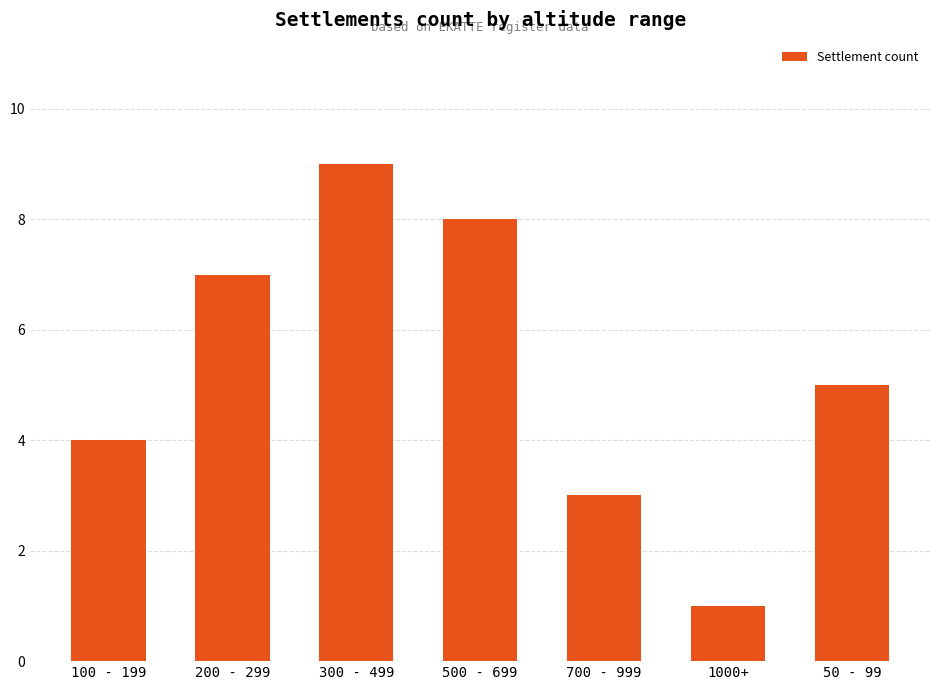

Where is the data nearest to the value 5?

50 - 99